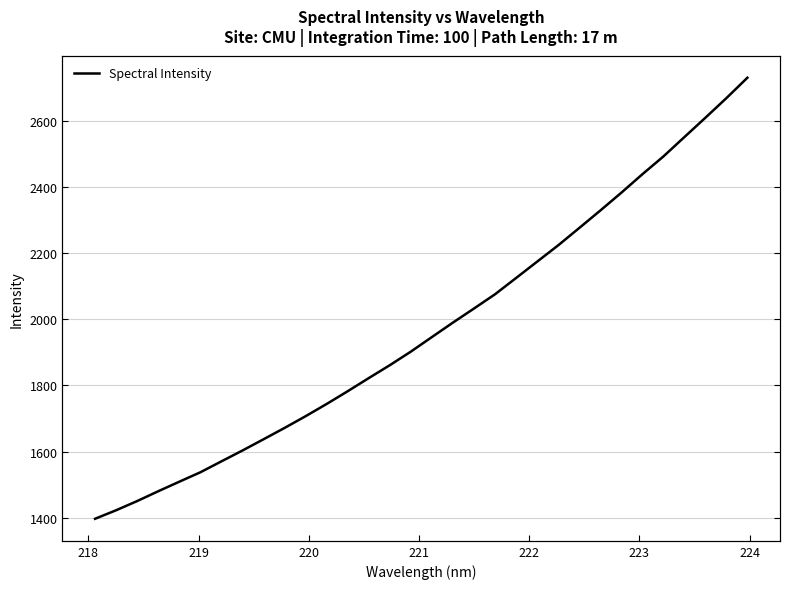

Is this an area chart (filled region under the line)?

No